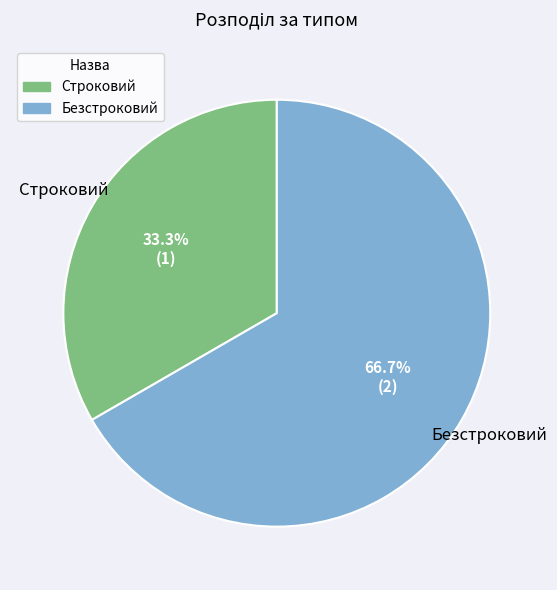

To the nearest percent, what is the difference between the largest and smallest slice percentages?

33%